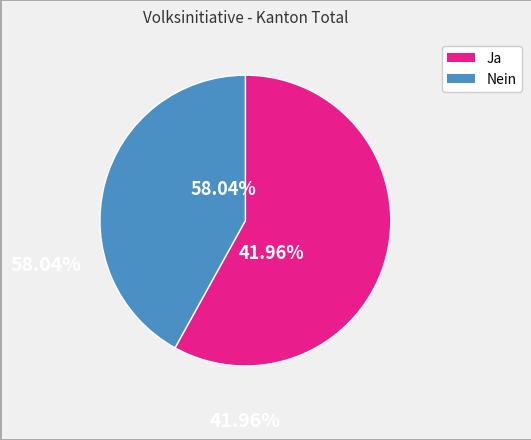

Count the number of slices in the pie.

2